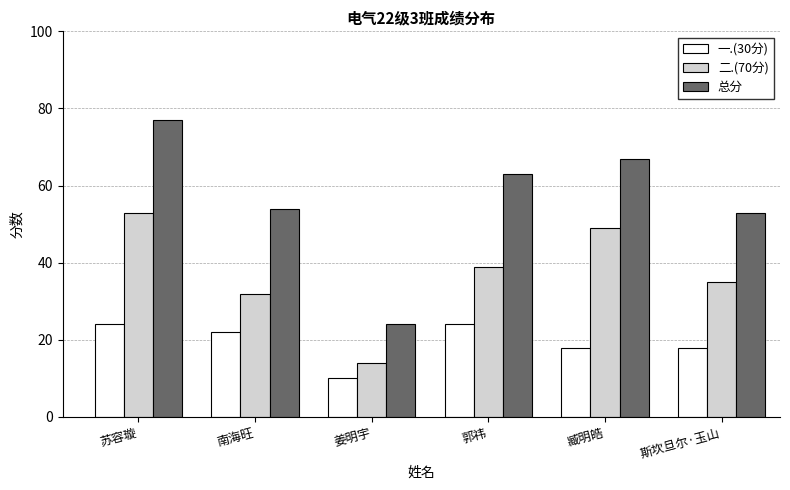

Which label corresponds to the smallest value in the chart?

姜明宇